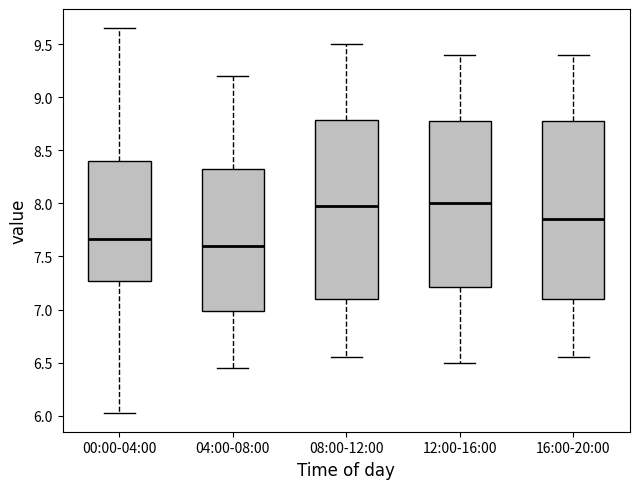

Reading left to right, transcribe this box plot: for each box, give where its median line is, the range the box spans, and where its two whiskers end, as read against the y-axis. The values are not printed on the chart, so give them approximately, as read against the axis.

00:00-04:00: median 7.65, box 7.25 to 8.40, whiskers 6.05 to 9.65
04:00-08:00: median 7.60, box 7.00 to 8.35, whiskers 6.45 to 9.20
08:00-12:00: median 8.00, box 7.10 to 8.80, whiskers 6.55 to 9.50
12:00-16:00: median 8.00, box 7.20 to 8.80, whiskers 6.50 to 9.40
16:00-20:00: median 7.85, box 7.10 to 8.80, whiskers 6.55 to 9.40